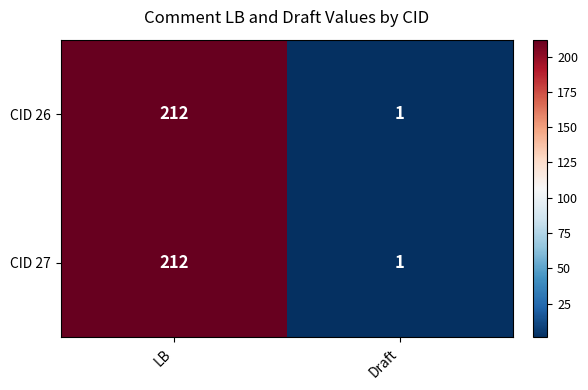

True or false: CID 26 has a value of 0 at Draft.

False